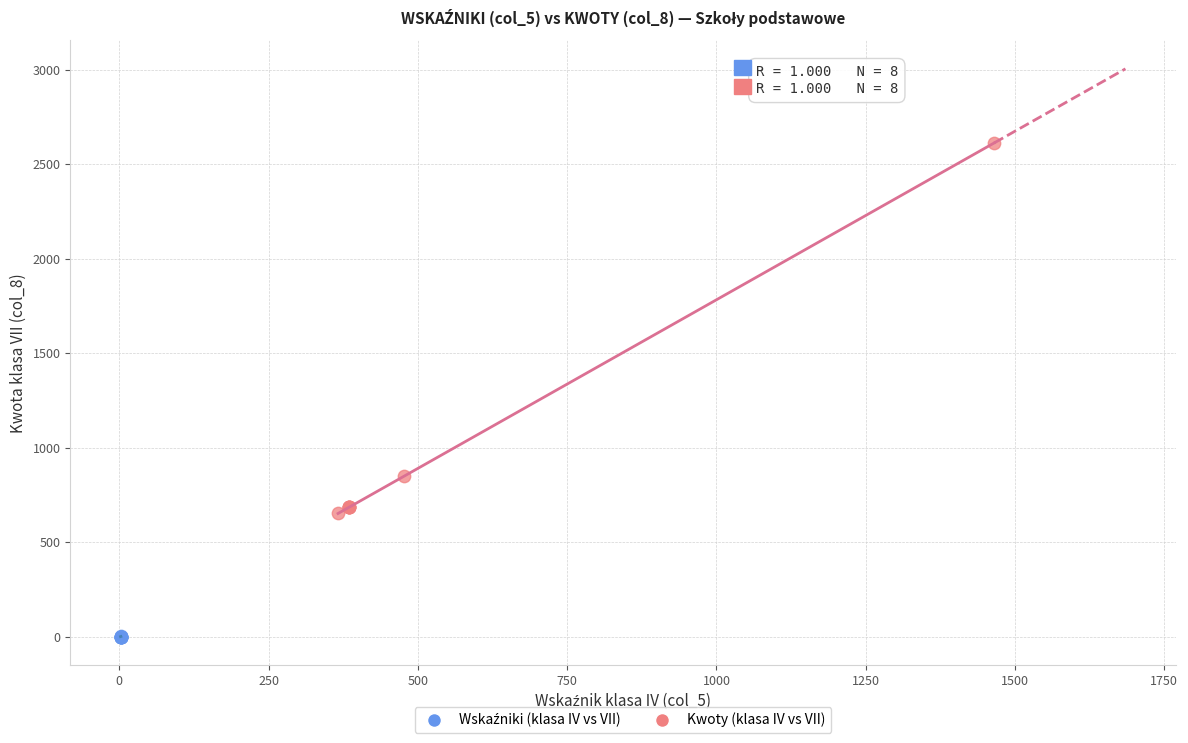

Which series has the widest spread of Y values?

Kwoty (klasa IV vs VII)